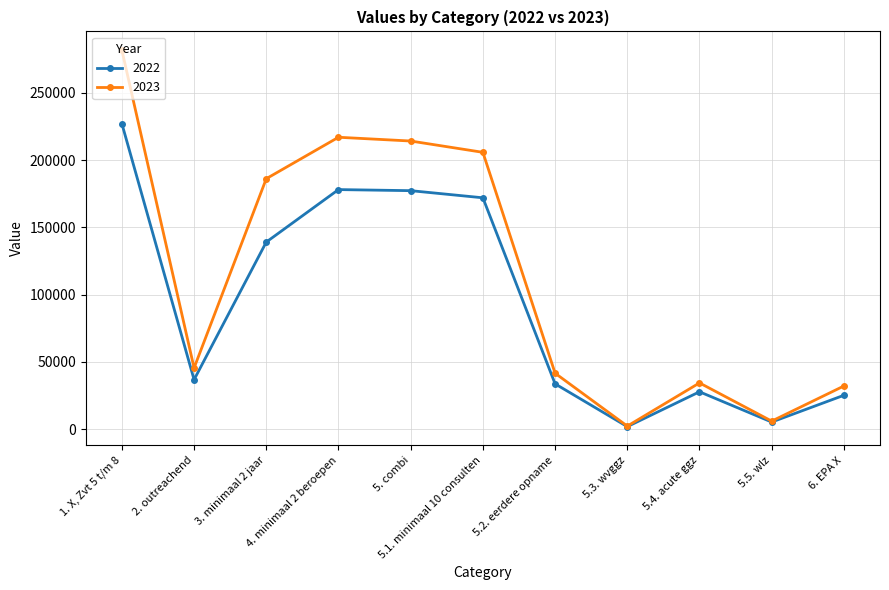

What is the total value across all series at 6. EPA X?

57300